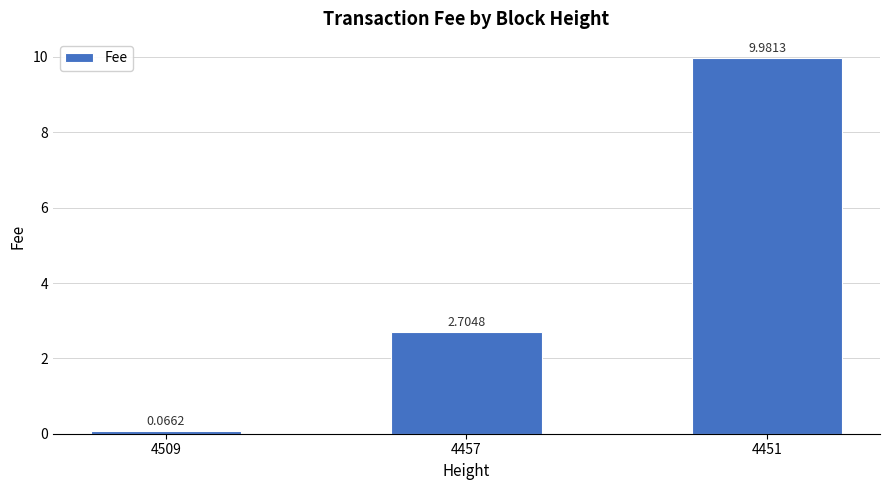

How many data points are less than 2?

1